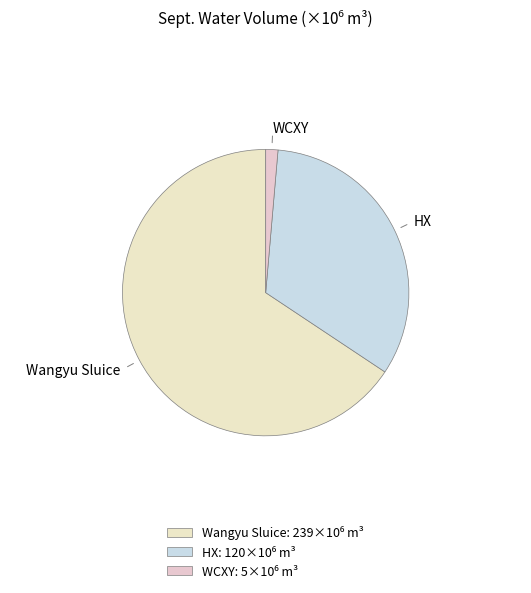

Which slice represents more than half of the pie?

Wangyu Sluice